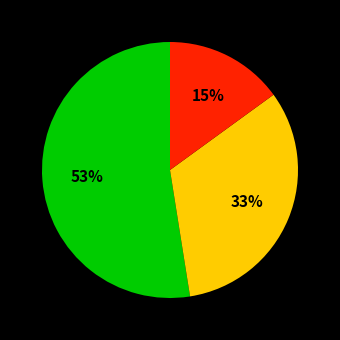

To the nearest percent, what is the difference between the largest and smallest slice percentages?

38%